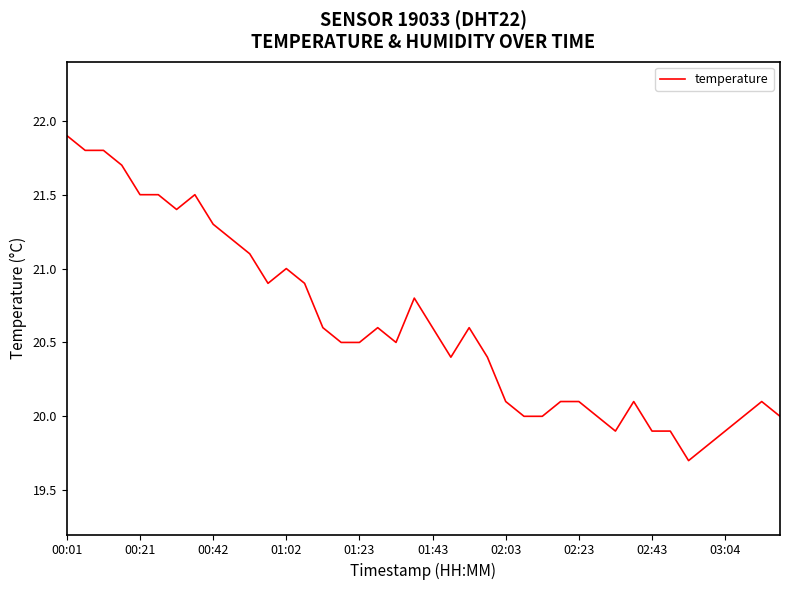

What is the minimum value shown in the chart?

19.7